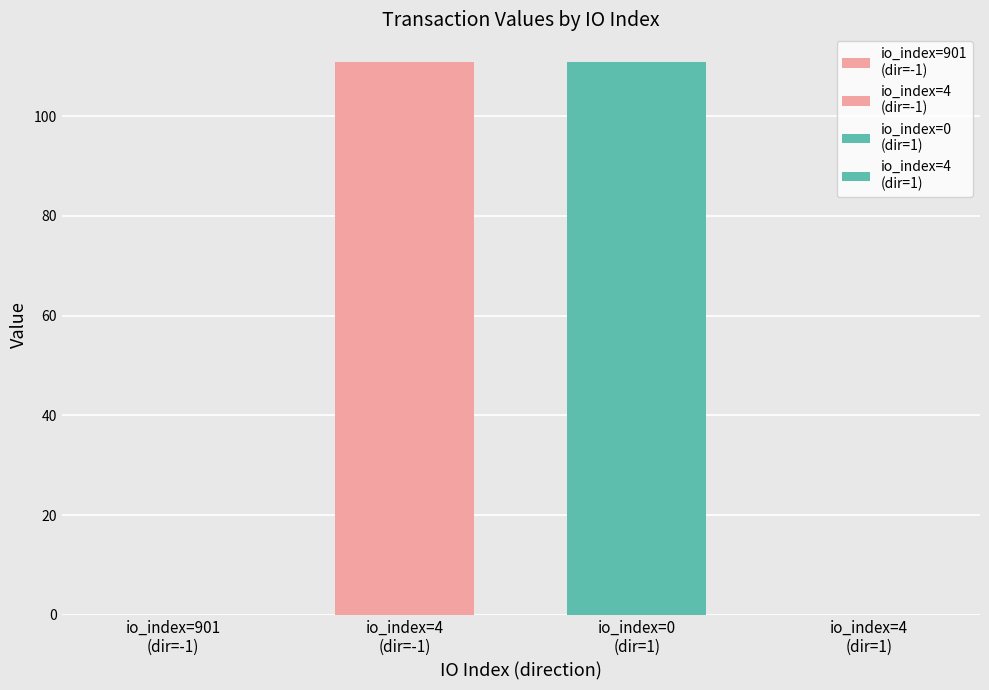

True or false: the data shows 0.0 at 901.

False